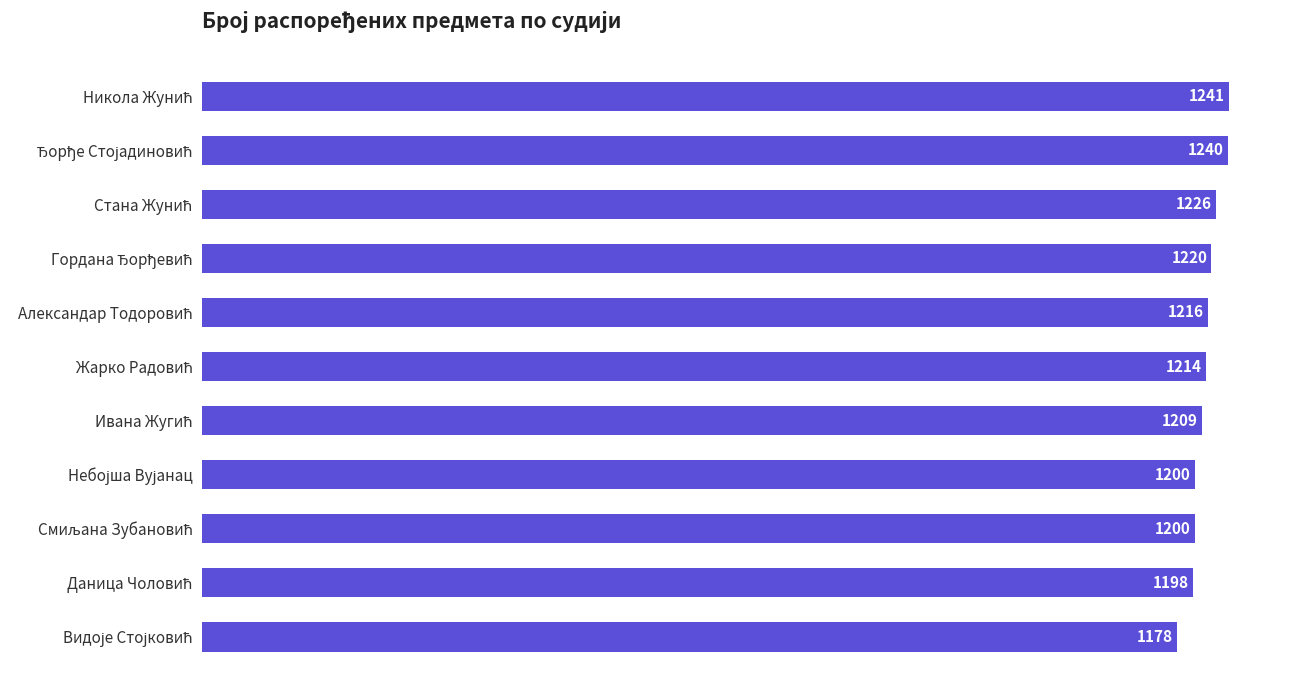

What is the sum of all values?

13342